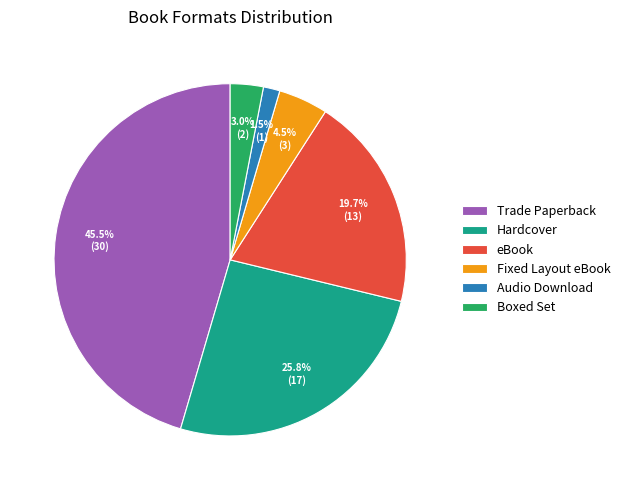

To the nearest percent, what portion does eBook represent?

20%